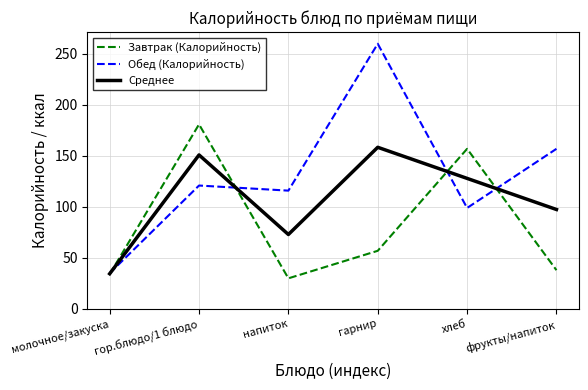

What is the average value of the Среднее series?

107.1